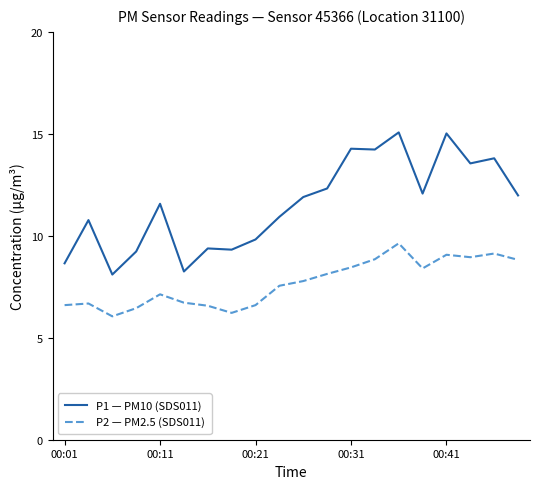

List the series in order of their peak value, lowest first.

P2 — PM2.5 (SDS011), P1 — PM10 (SDS011)